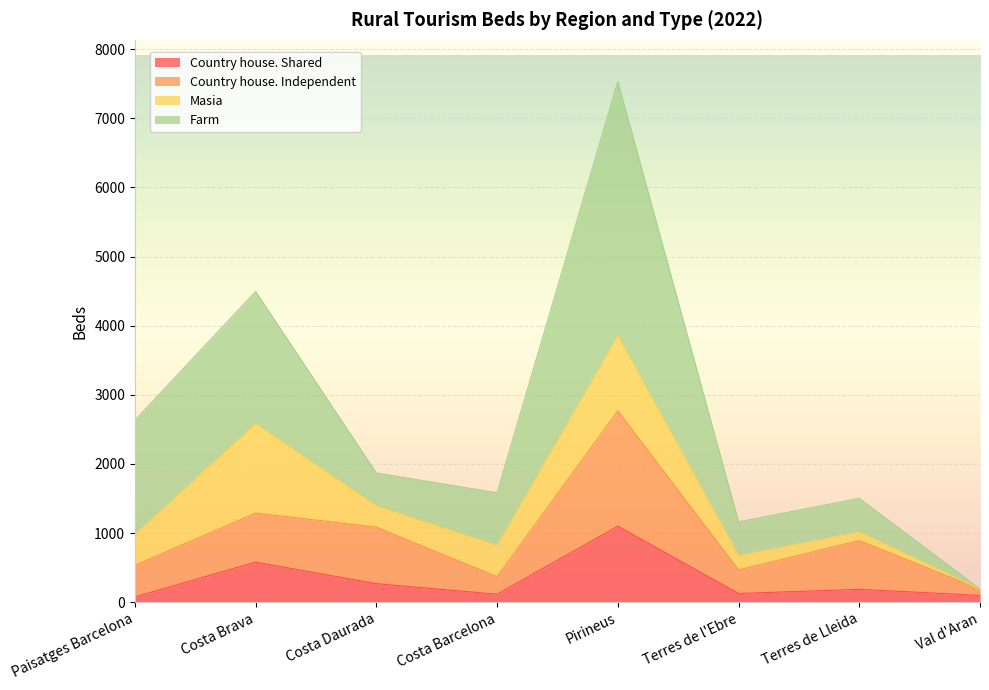

The Country house. Shared series shows 75 at Paisatges Barcelona. True or false?

True